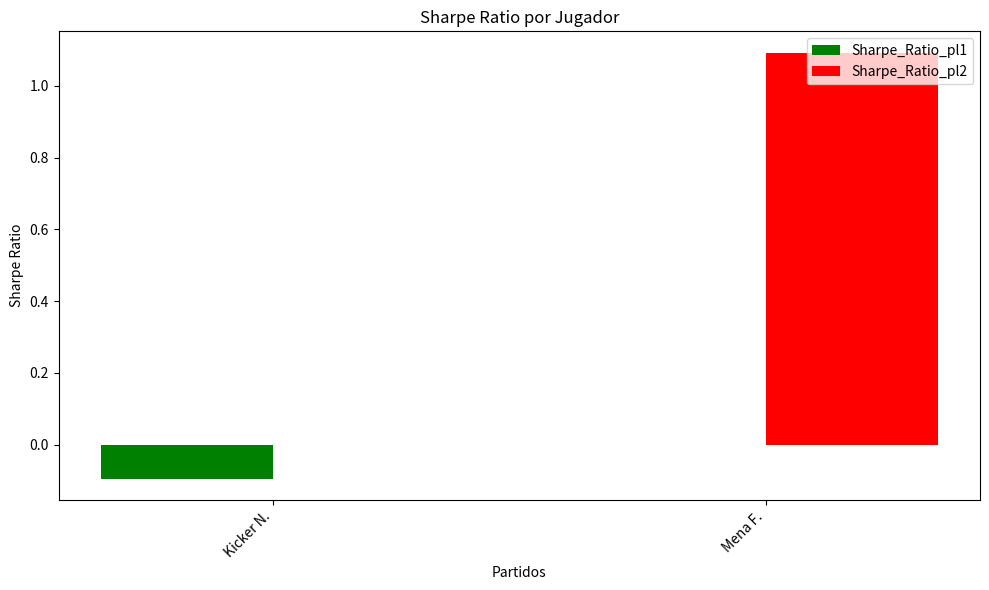

What is the total value across all series at Mena F.?

1.1